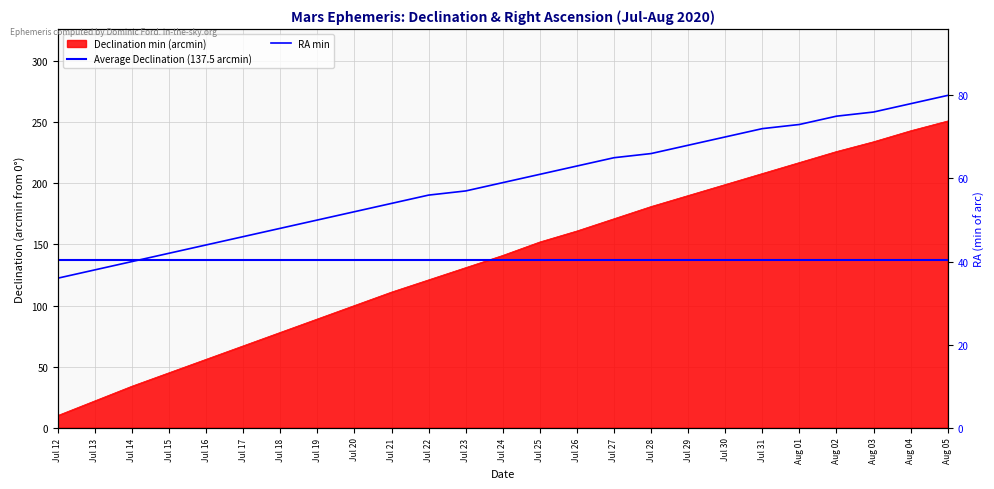

True or false: Declination min has more than 0 points higher than both neighbors.

False